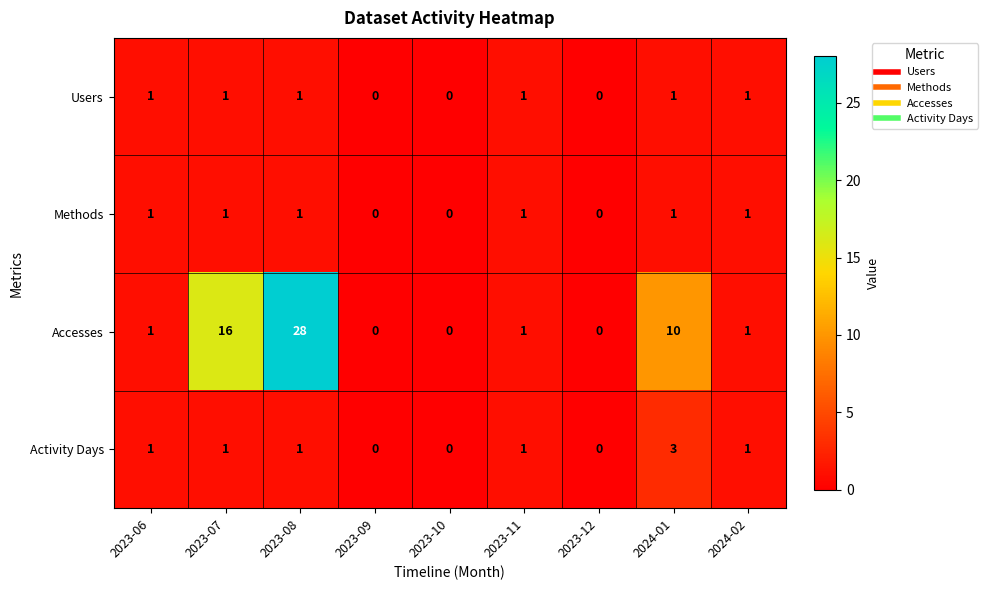

The Methods series shows 1 at 2023-11. True or false?

True